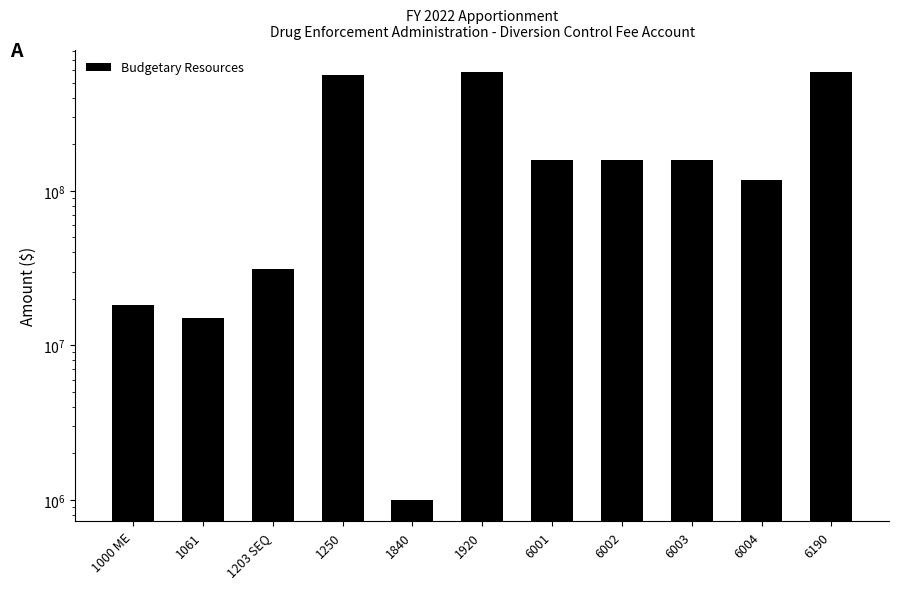

What is the smallest value displayed?

1000000